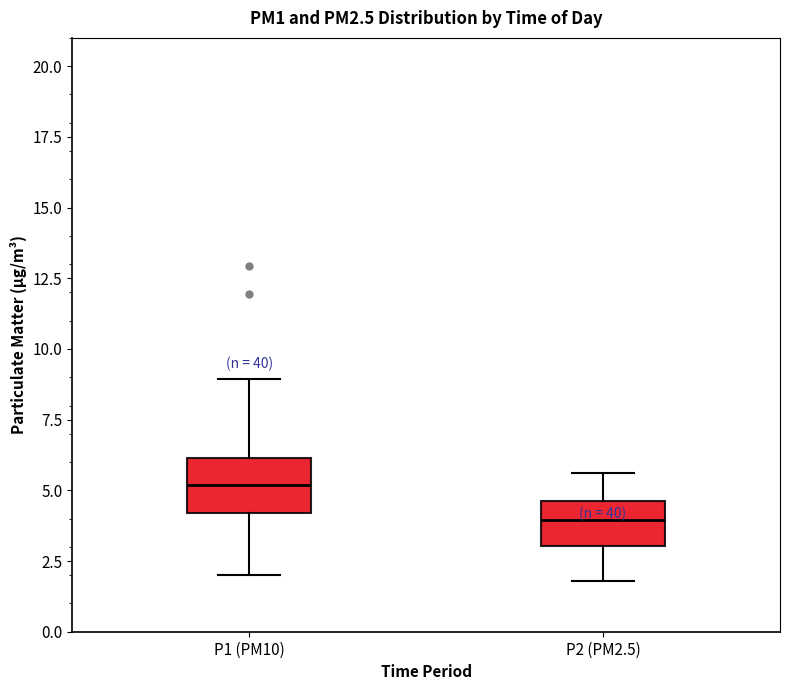

Reading left to right, read every box against the y-axis: the position of its median line, the range the box covers, and the ends of its whiskers. The values are not printed on the chart, so give them approximately, as read against the axis.

P1 (PM10): median 5.0, box 4.0 to 6.0, whiskers 2.0 to 9.0
P2 (PM2.5): median 4.0, box 3.0 to 4.5, whiskers 2.0 to 5.5